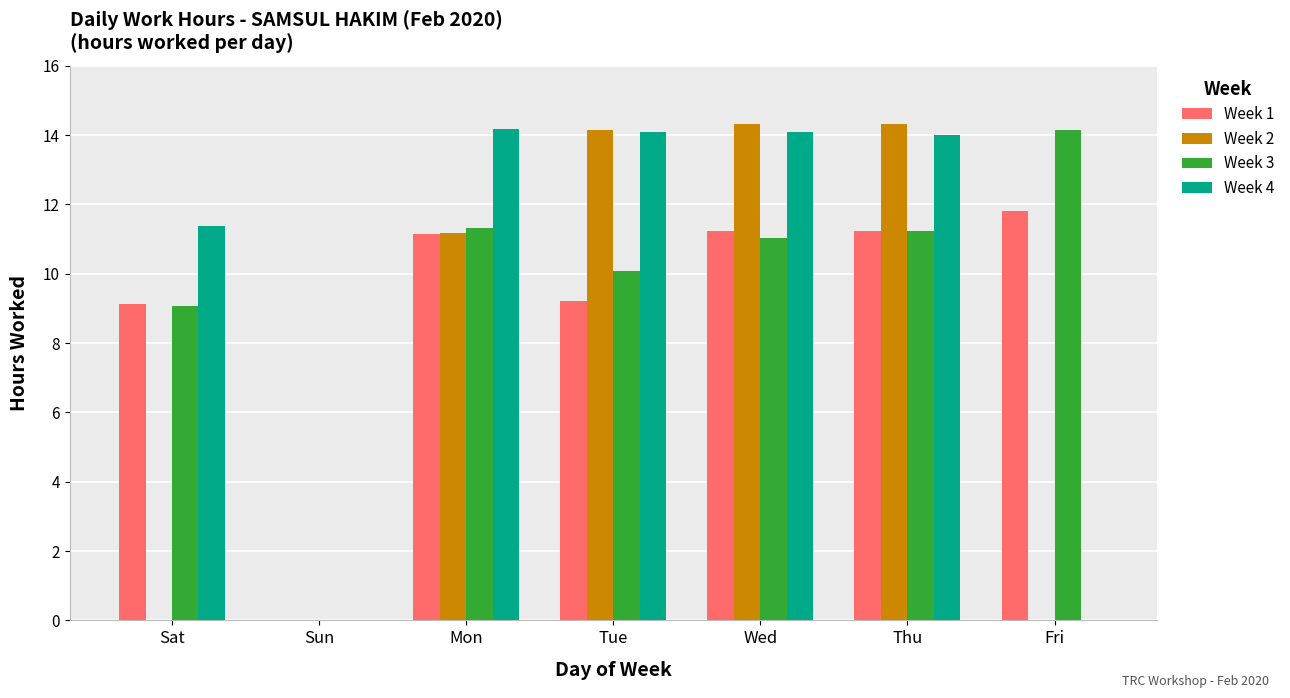

What is the total value across all series at Thu?

50.8